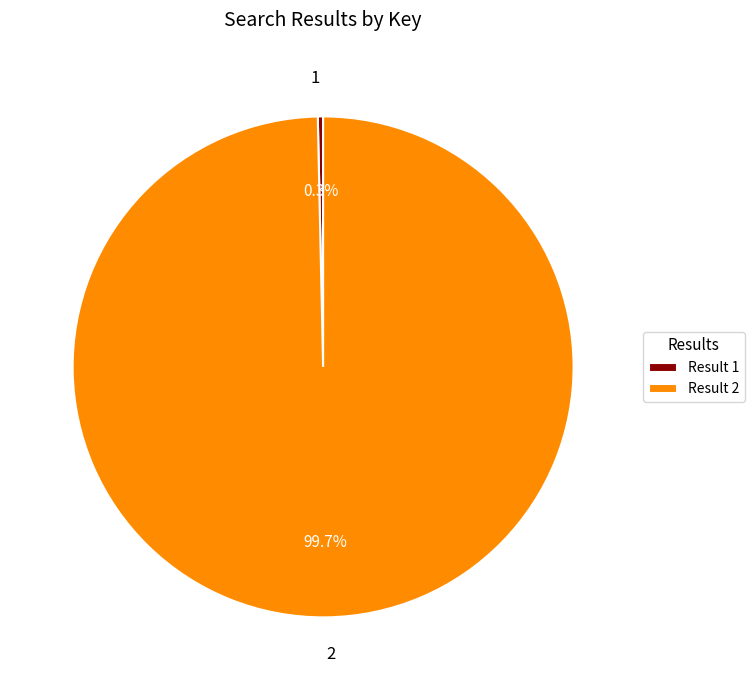

To the nearest percent, what is the difference between the 1 and 2 slice percentages?

99%